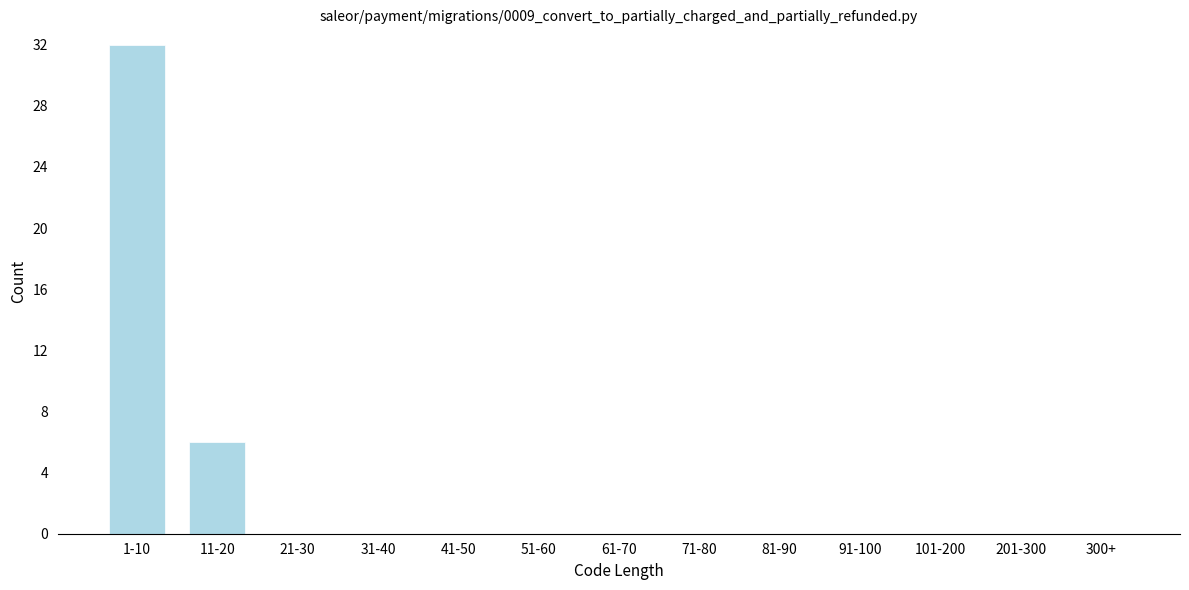

Reading left to right, what are all the values shown in this chart?

1-10=32	11-20=6	21-30=0	31-40=0	41-50=0	51-60=0	61-70=0	71-80=0	81-90=0	91-100=0	101-200=0	201-300=0	300+=0